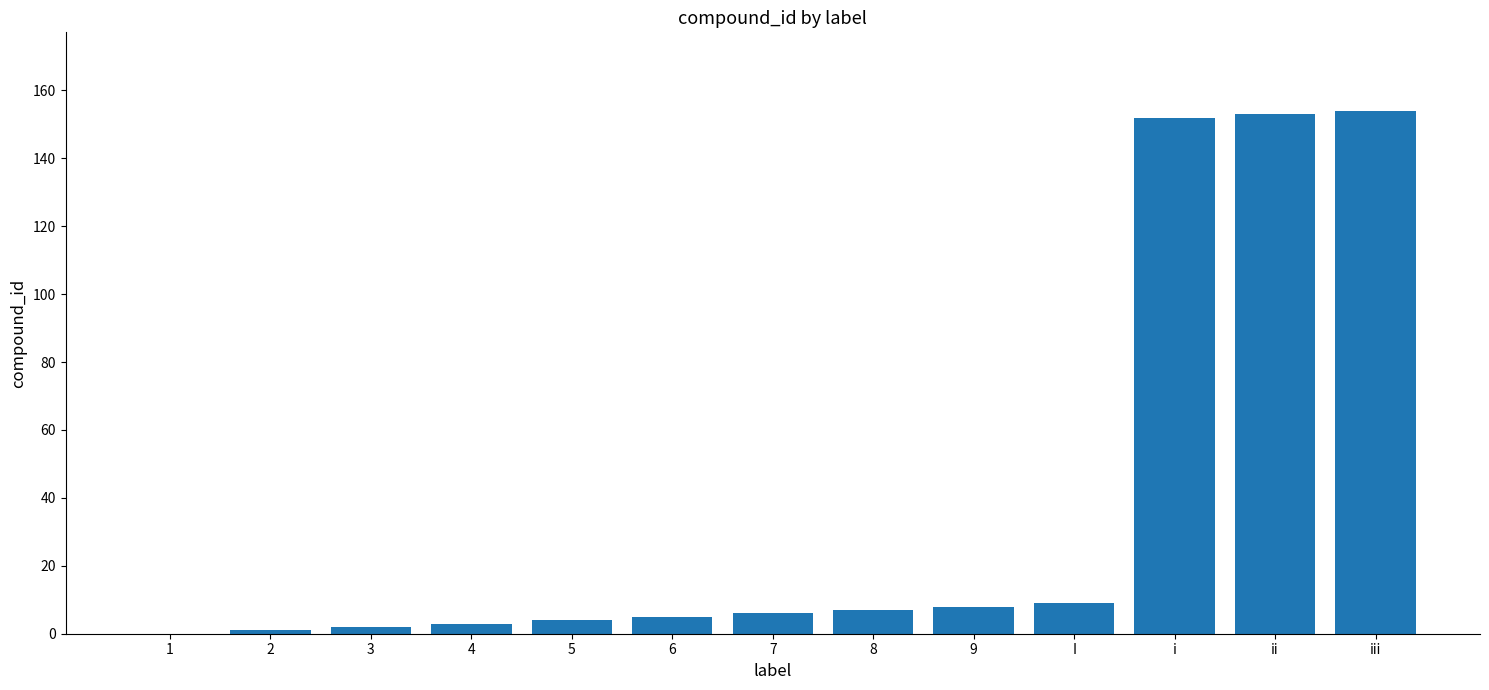

Does the chart contain stacked bars?

No